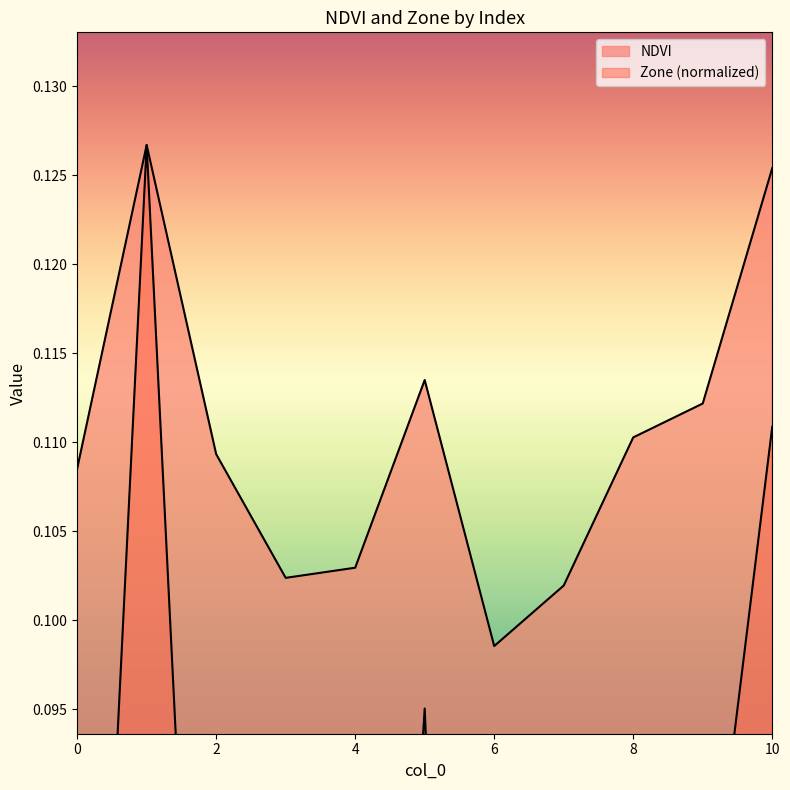

List the labels in order of Zone value, largest first.

1, 10, 5, 9, 8, 0, 2, 4, 3, 7, 6